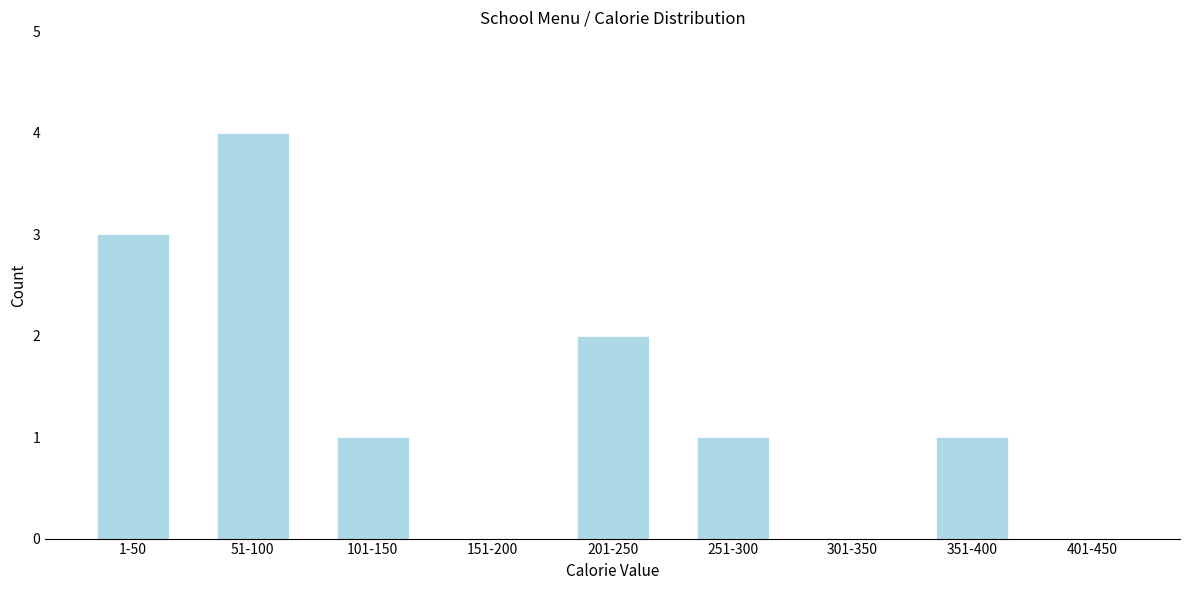

Reading left to right, list all the values displayed in this chart.

1-50=3	51-100=4	101-150=1	151-200=0	201-250=2	251-300=1	301-350=0	351-400=1	401-450=0